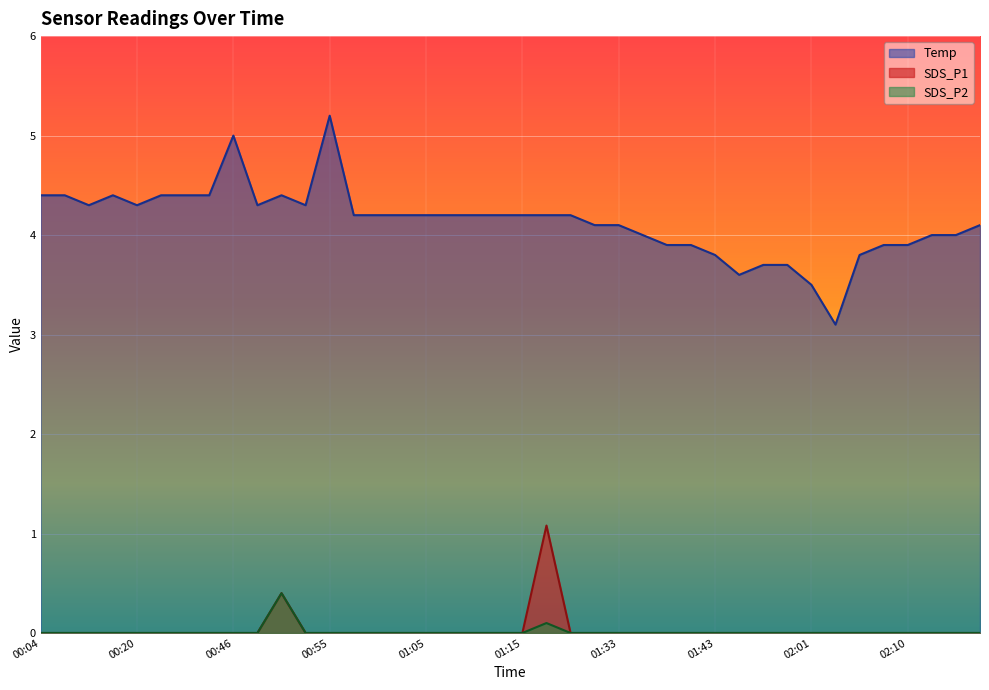

Between 00:20 and 00:48, which series saw the biggest shift?

Temp